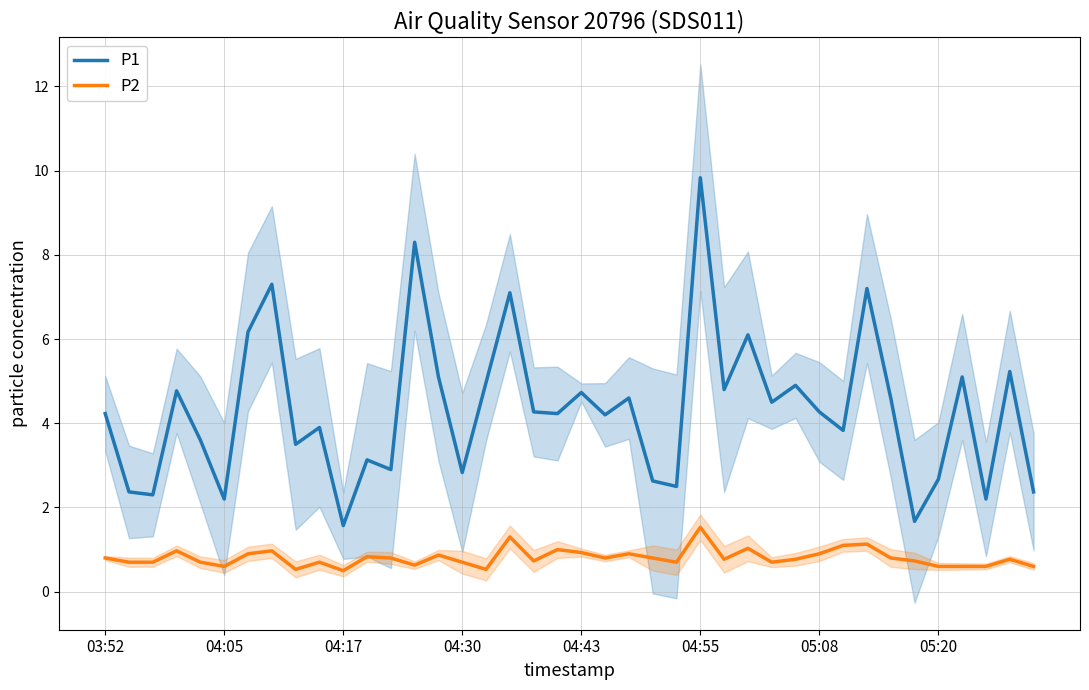

What is the difference between the P1 values at 26 and 17?

2.3